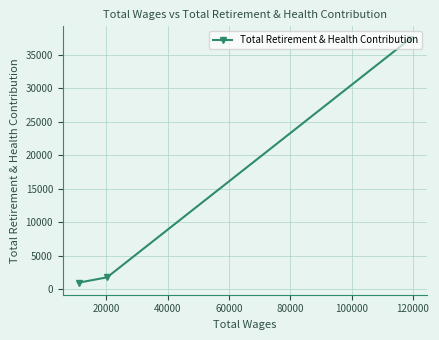

What is the value of the 3rd point from the left?

37464